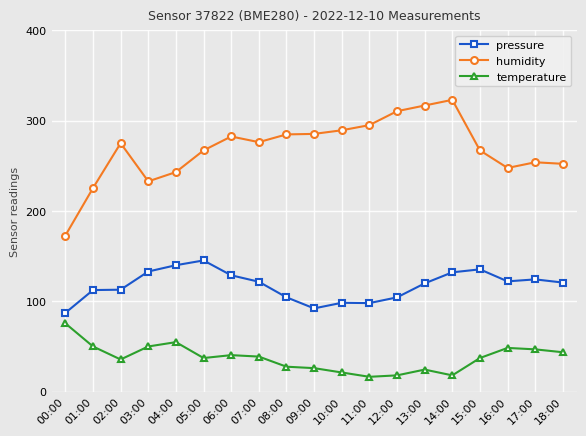

Which series has the largest total across all categories?

humidity